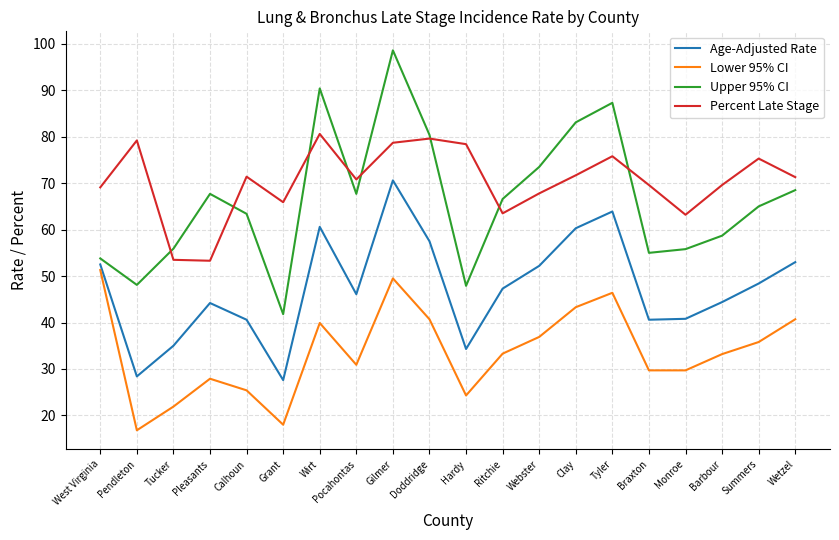

List the series in order of their peak value, lowest first.

Lower 95% CI, Age-Adjusted Rate, Percent Late Stage, Upper 95% CI